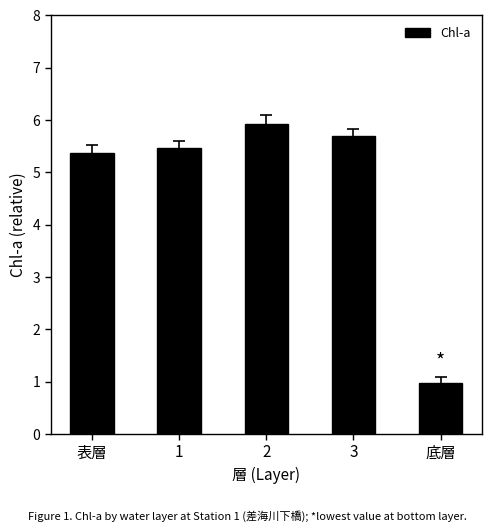

What position from the left is 2?

3